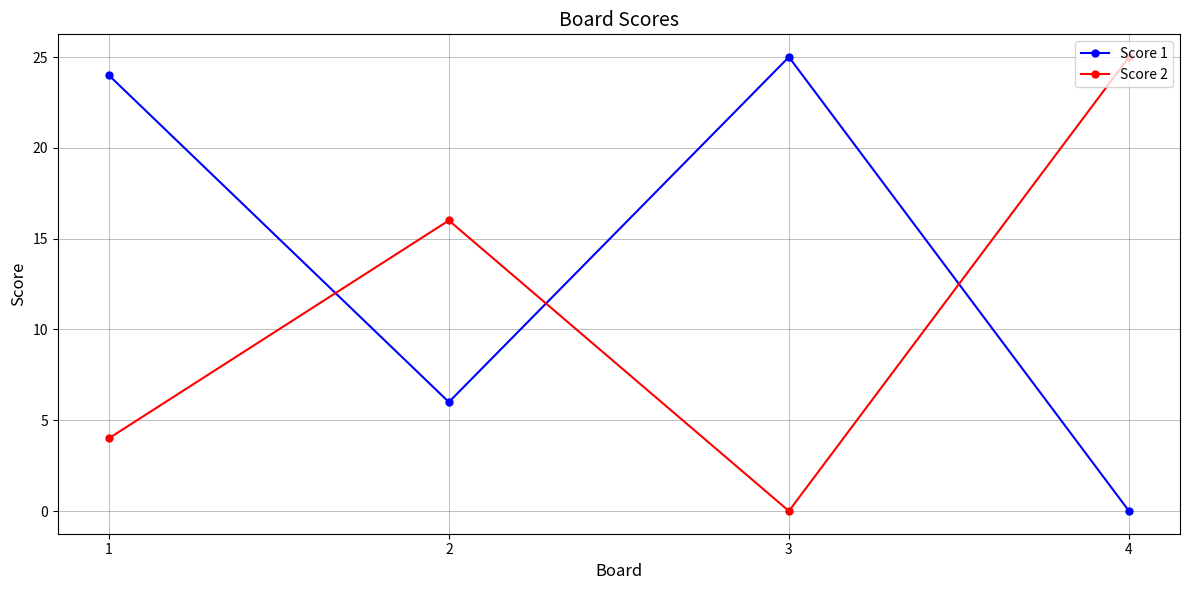

Reading right to left, list all the values displayed in this chart.

Score 1: 4=0	3=25	2=6	1=24
Score 2: 4=25	3=0	2=16	1=4